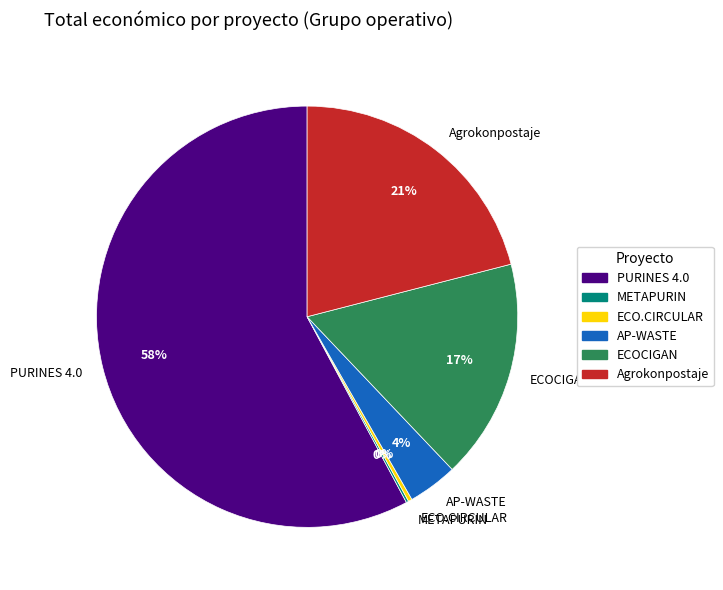

Do AP-WASTE and PURINES 4.0 together represent more than half of the pie?

Yes